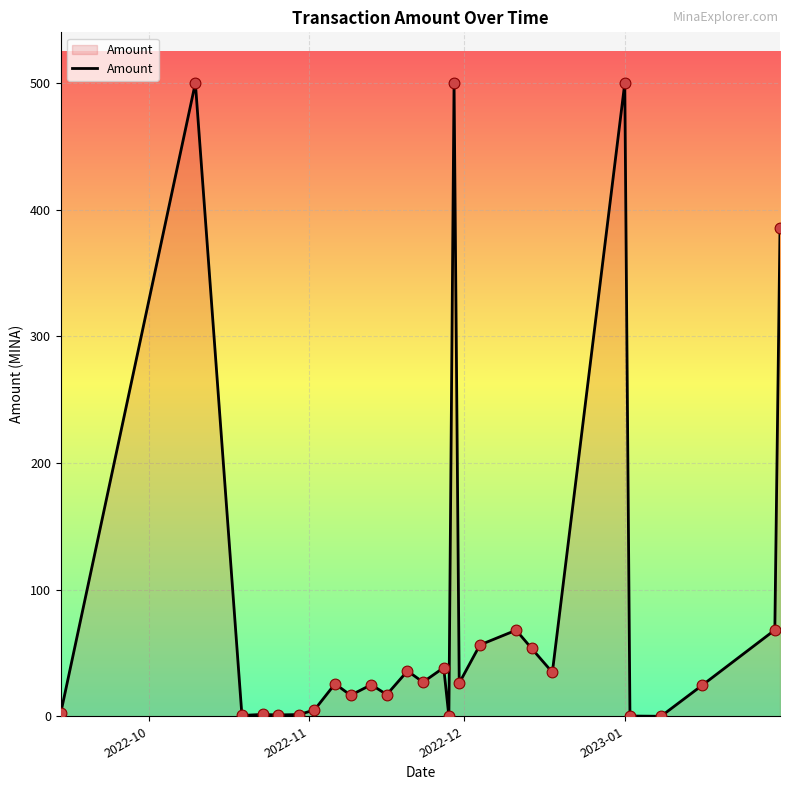

What is the greatest value displayed?

500.0